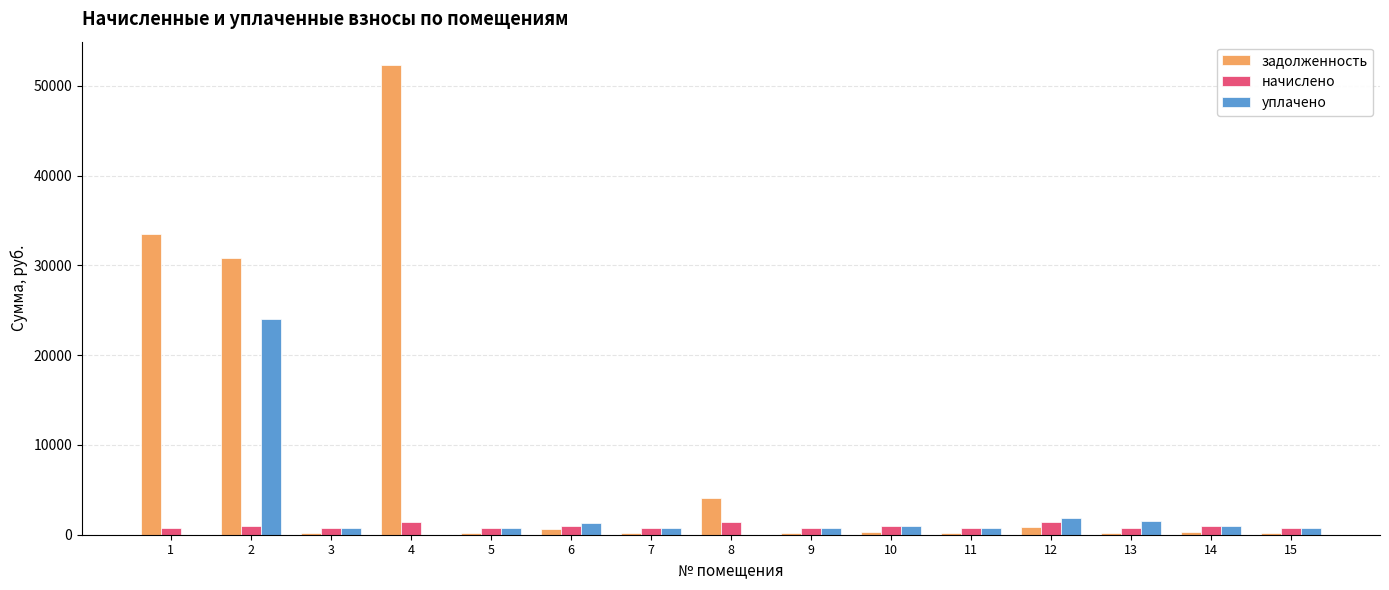

How many data points in начислено are above 766?

8